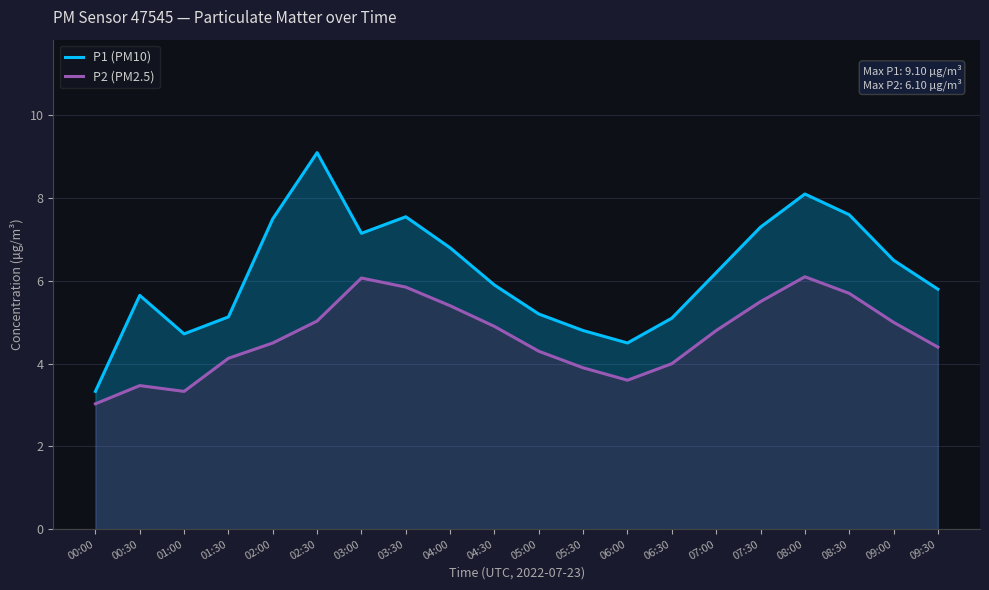

Where is the first local maximum for P2 (PM2.5)?

00:30